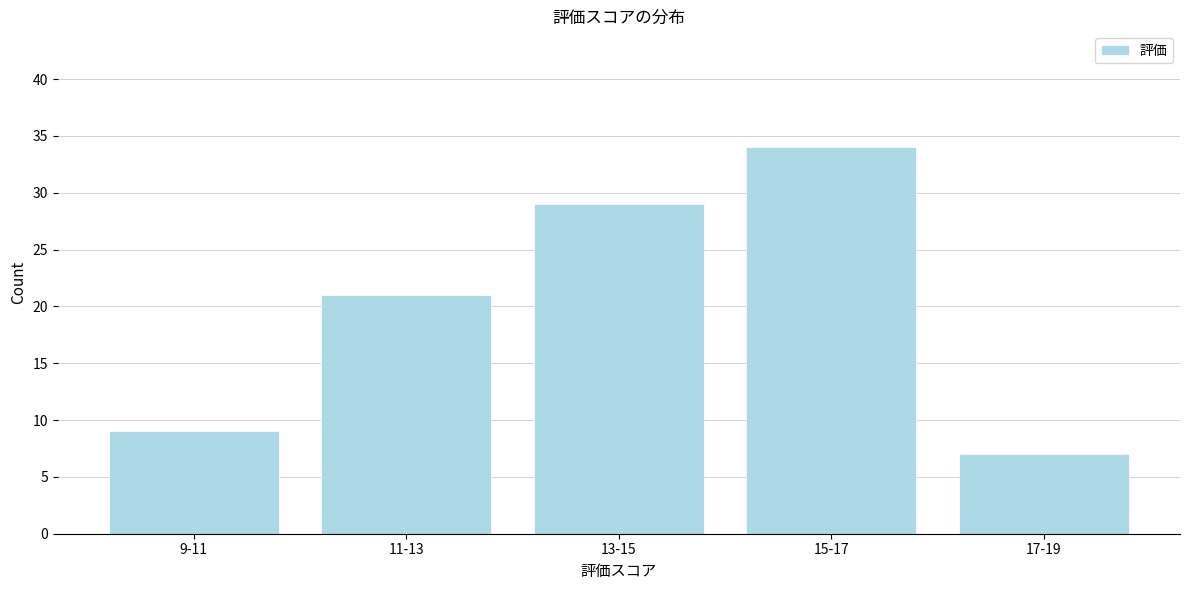

Reading left to right, transcribe all the data shown in this chart.

9-11=9	11-13=21	13-15=29	15-17=34	17-19=7